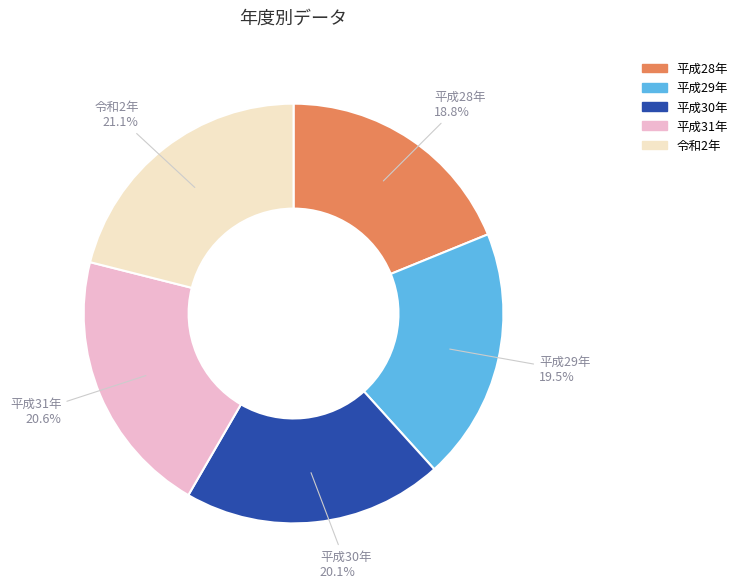

Is 平成28年 the majority of the pie?

No